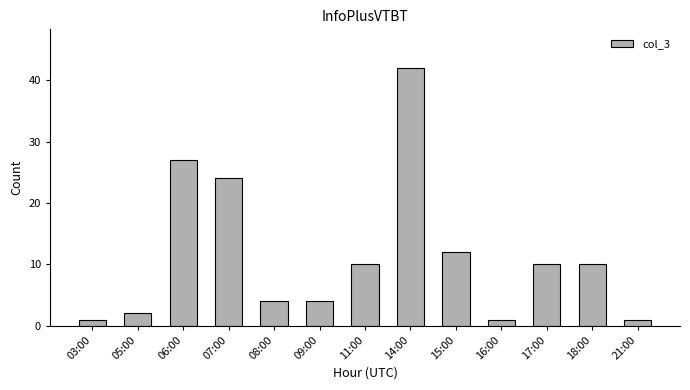

What is the difference between the values at 03:00 and 08:00?

3